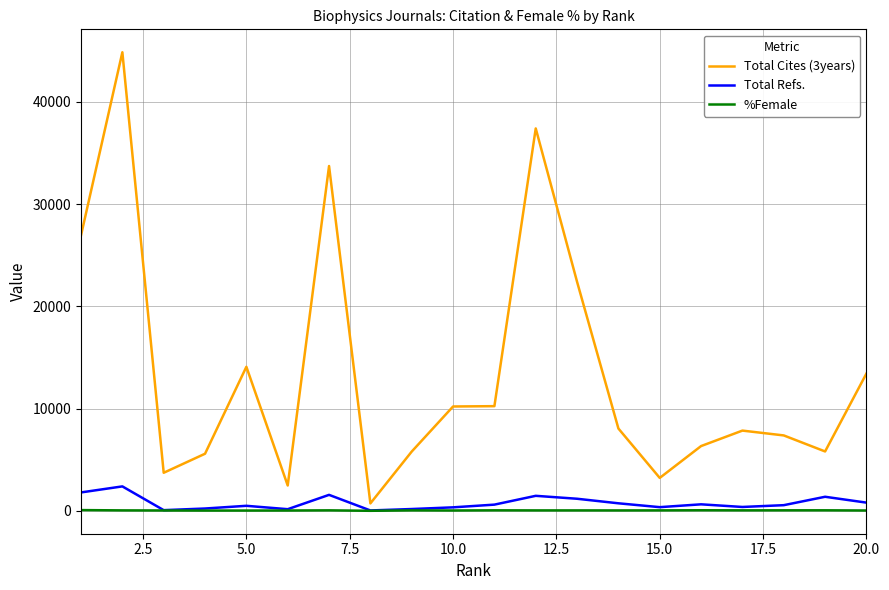

What is the maximum value for Total Refs.?

2387.0